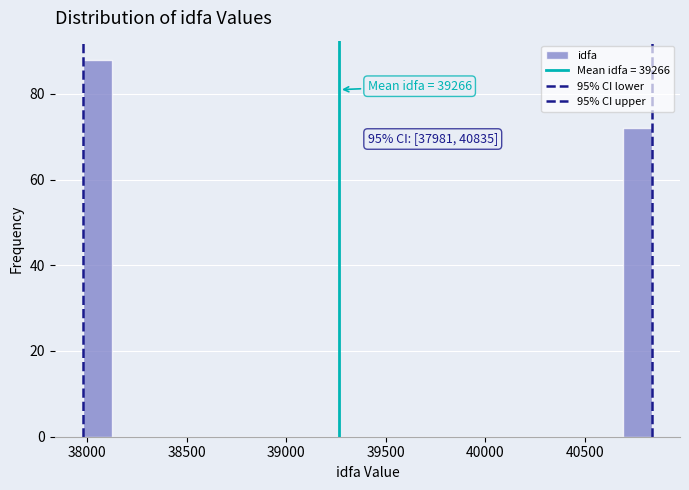

Read against the x-axis, roughly where is the centre of the tallest bar?

38050